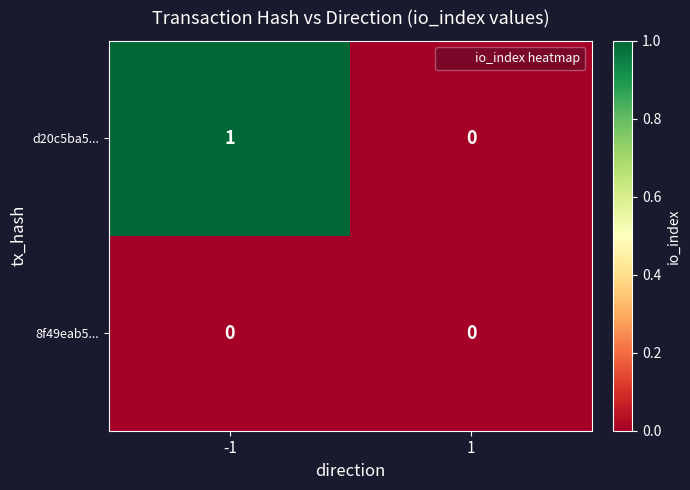

Which series changed the most between -1 and 1?

d20c5ba5...